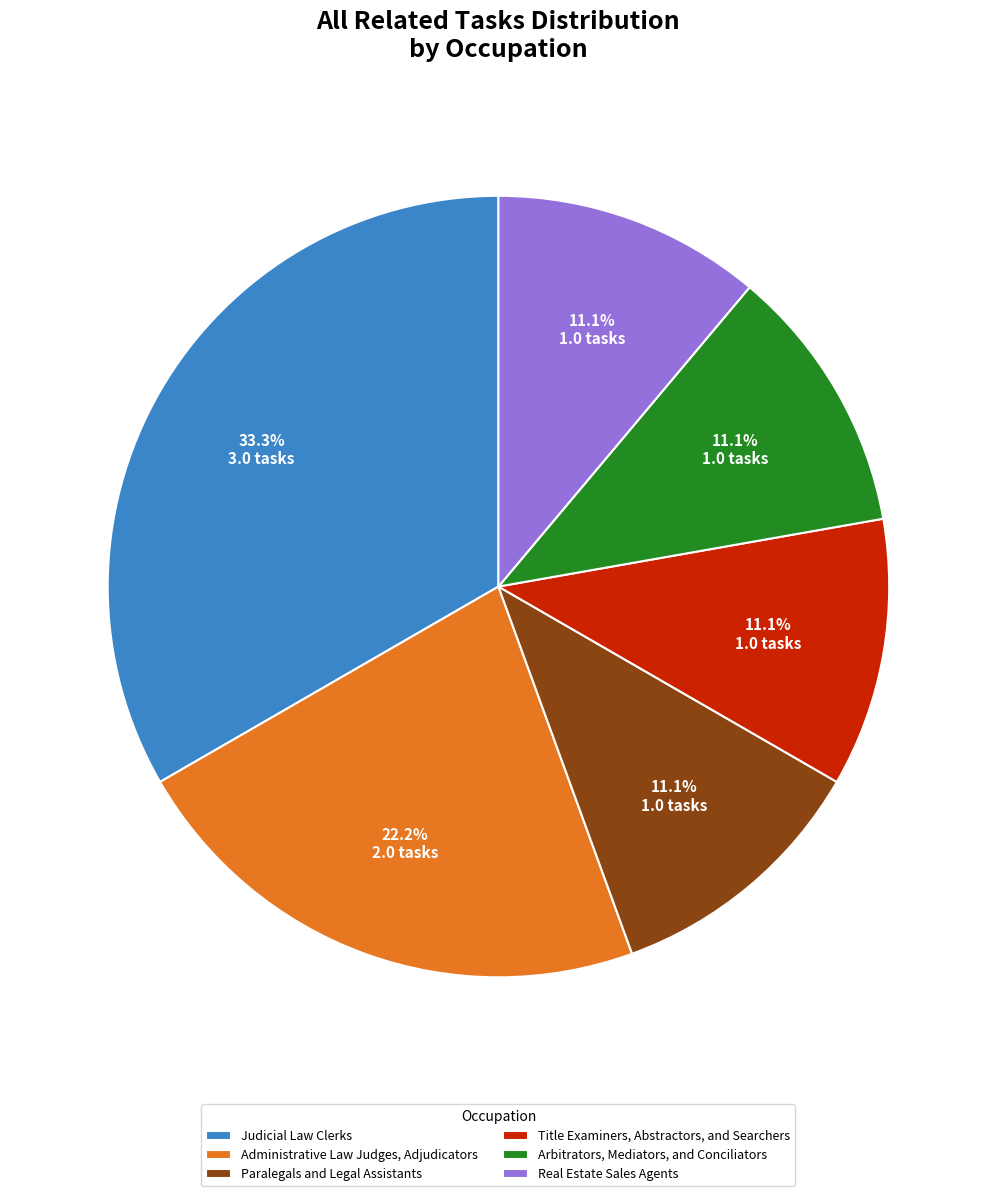

What percentage do Judicial Law Clerks and Administrative Law Judges, Adjudicators together represent?

55.6%